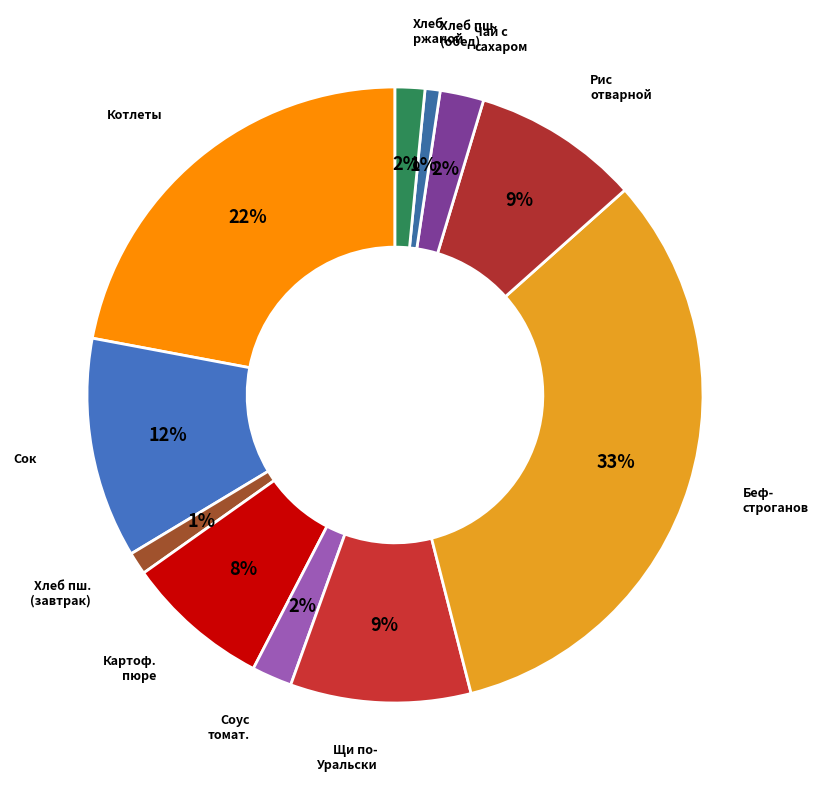

How many slices are in this pie chart?

11